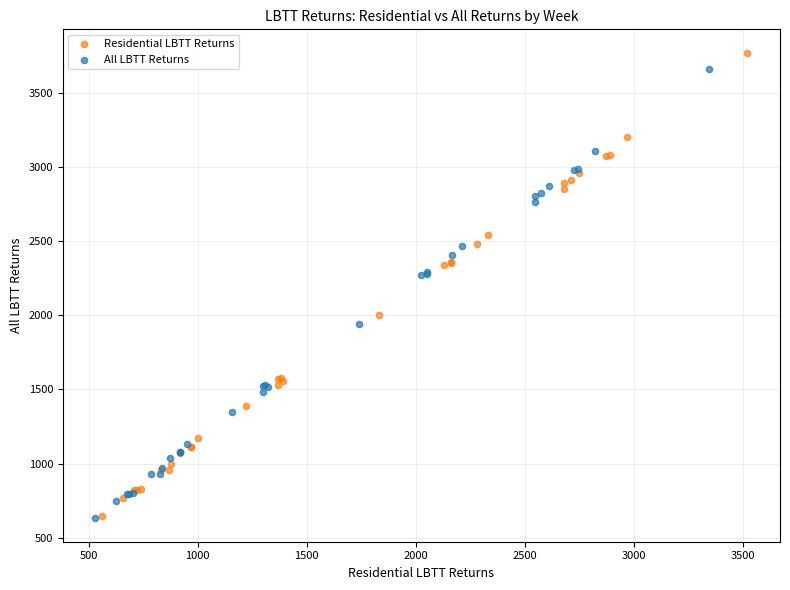

What are all the series names shown in the legend?

Residential LBTT Returns, All LBTT Returns